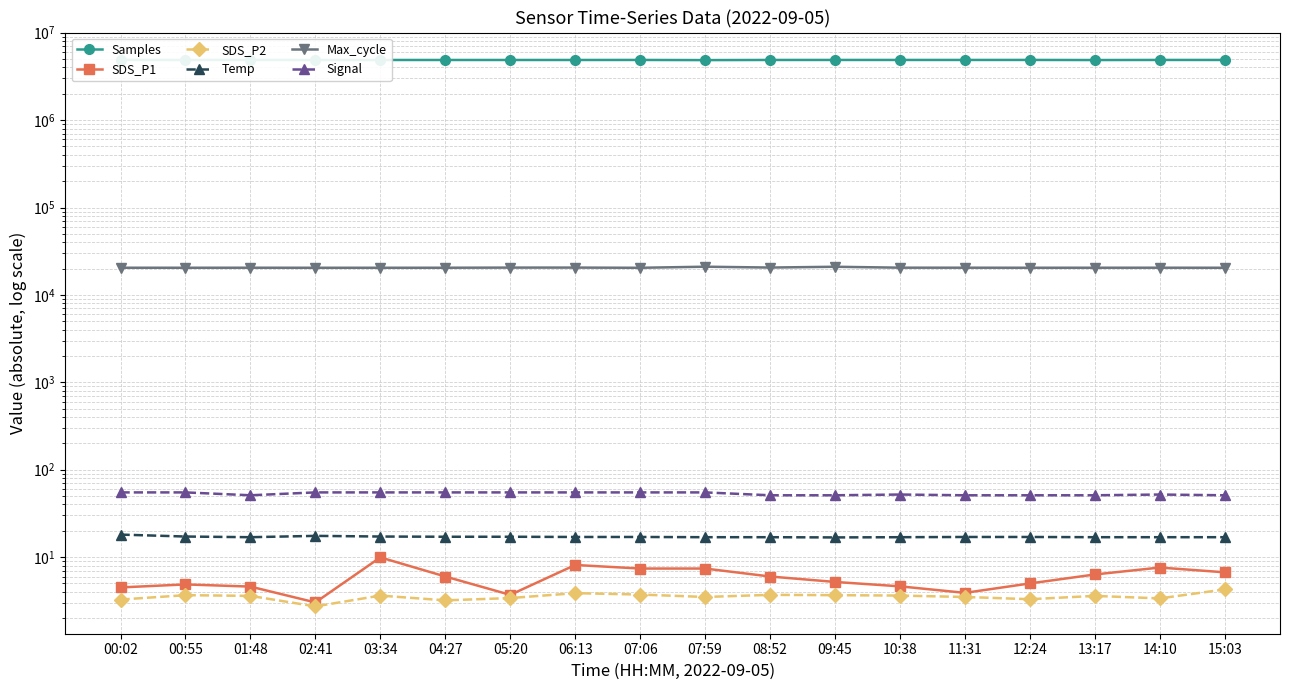

Is it true that Signal equals 52.0 at 10:38?

True